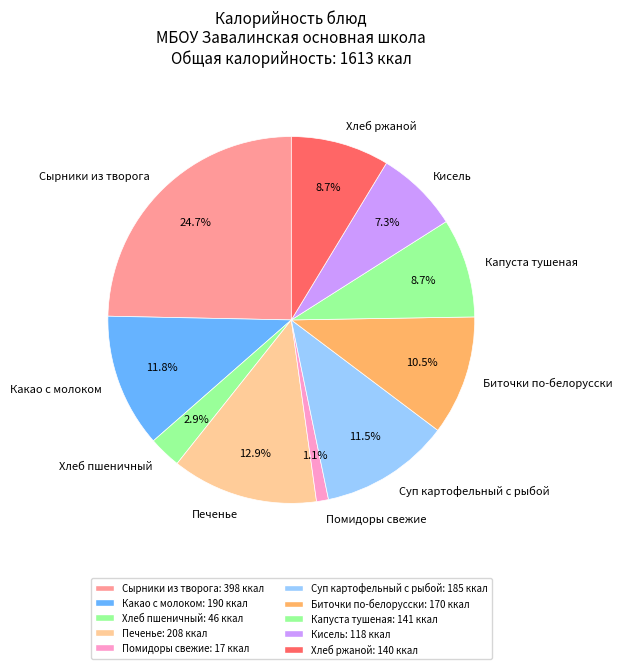

Count the number of slices in the pie.

10